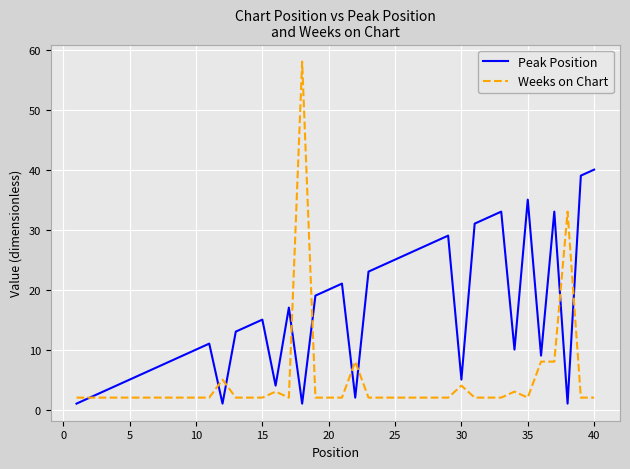

List the series in order of their peak value, highest first.

Weeks on Chart, Peak Position